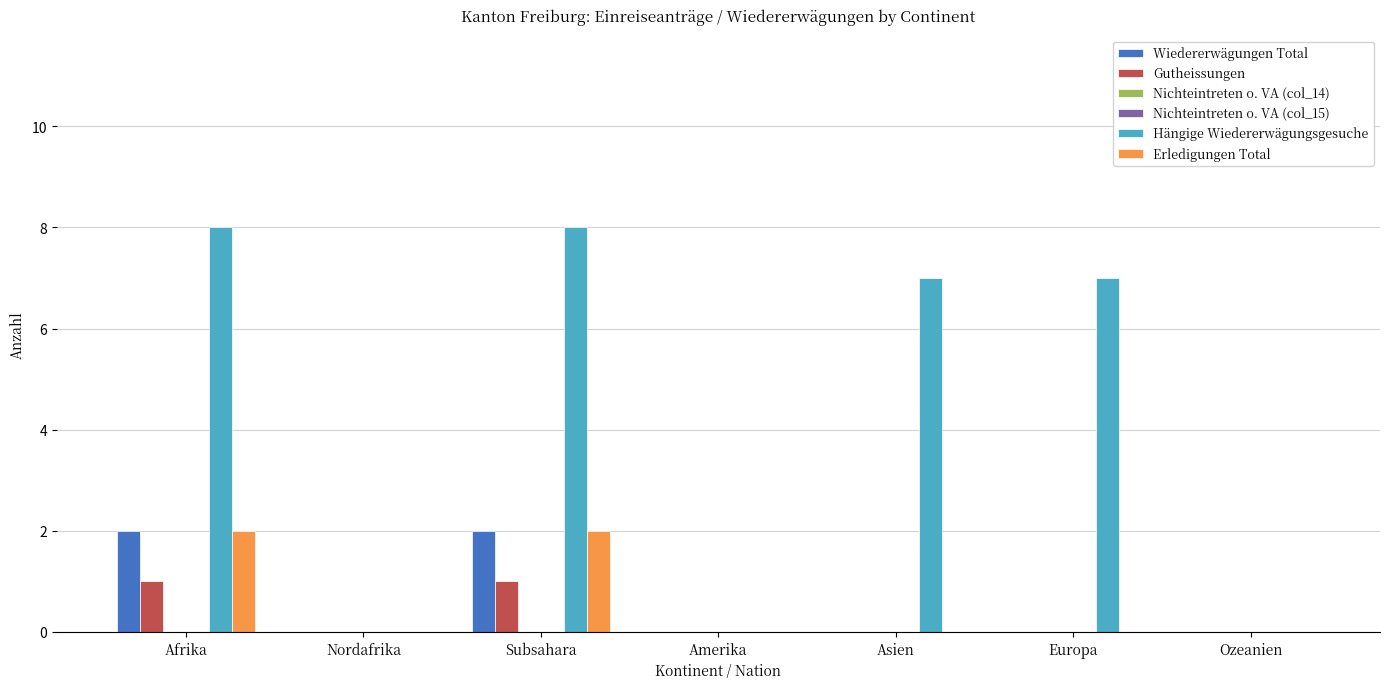

Reading left to right, what are all the values shown in this chart?

Wiedererwägungen Total: 2	0	2	0	0	0	0
Gutheissungen: 1	0	1	0	0	0	0
Nichteintreten o. VA (col_14): 0	0	0	0	0	0	0
Nichteintreten o. VA (col_15): 0	0	0	0	0	0	0
Hängige Wiedererwägungsgesuche: 8	0	8	0	7	7	0
Erledigungen Total: 2	0	2	0	0	0	0